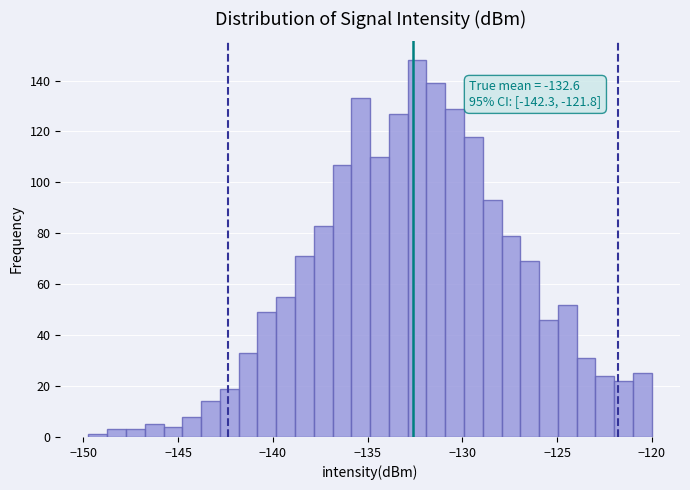

Around what value on the x-axis is the tallest bar? Give the approximate position of its centre, as read against the axis.

-132.5